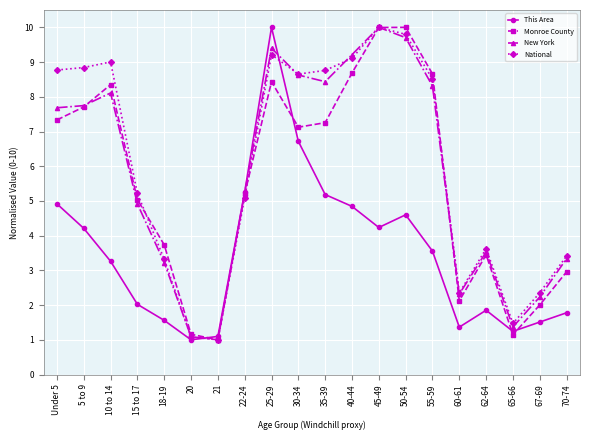

In New York, how many points are higher than both neighbors (excluding endpoints)?

4